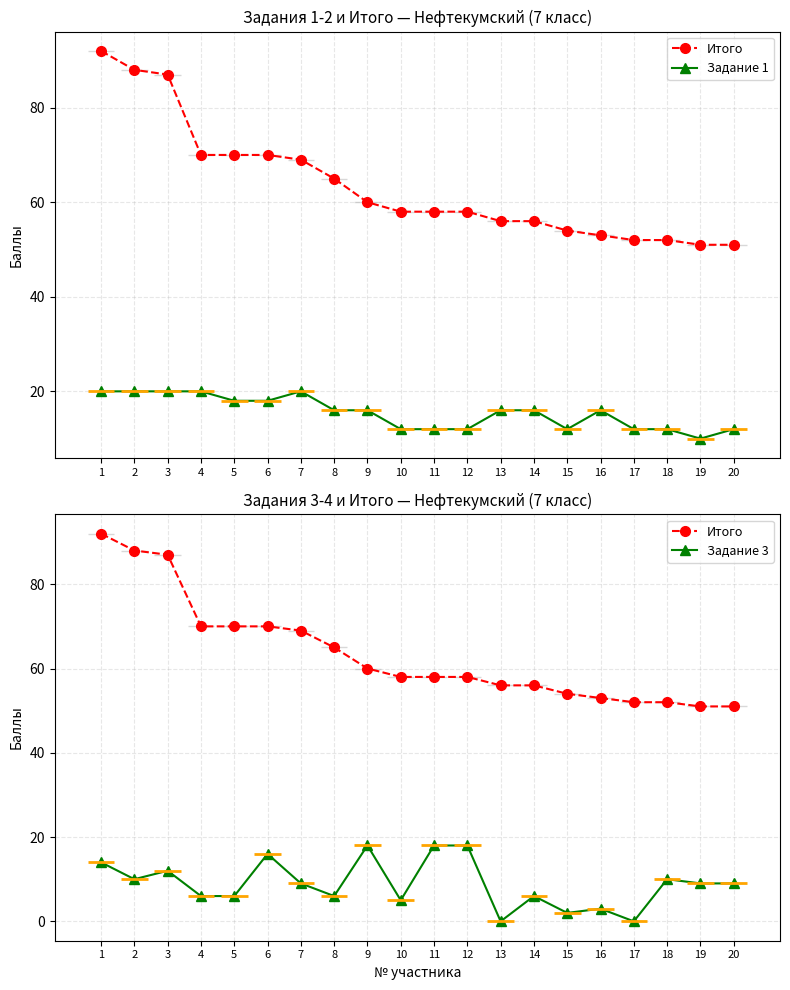

What is the greatest value displayed?

92